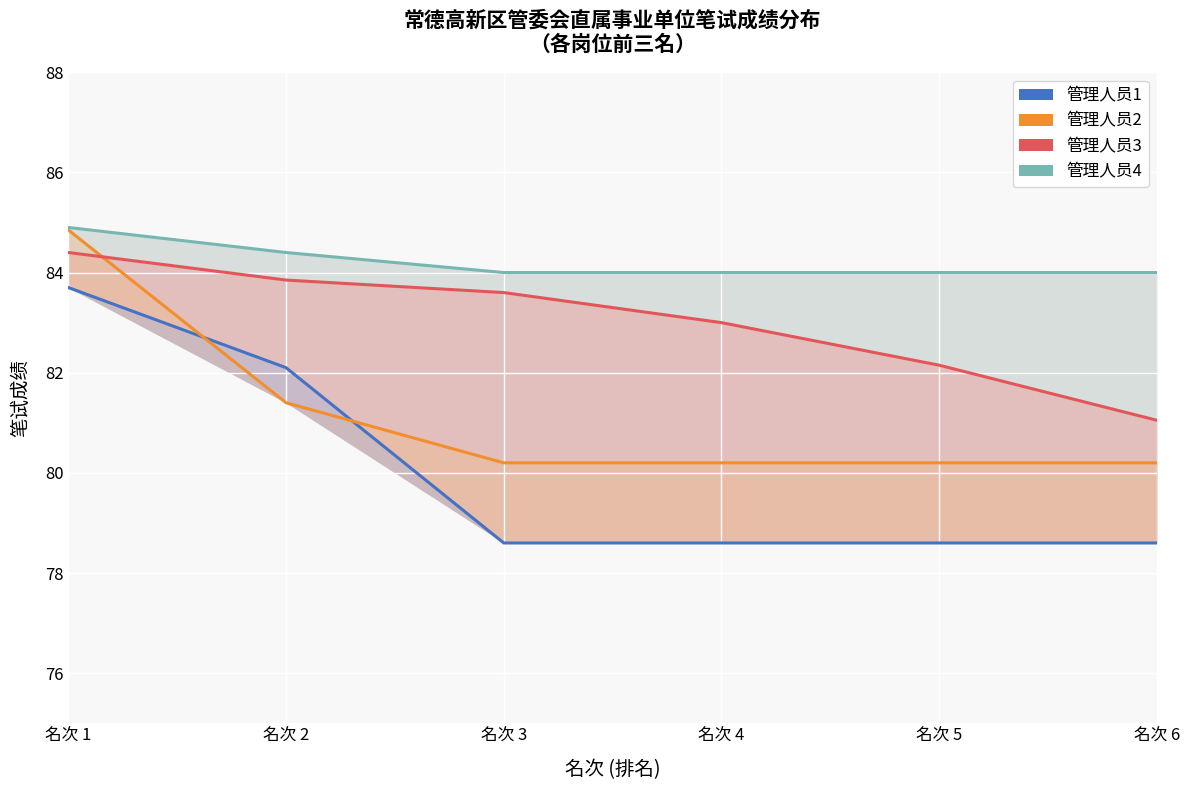

What is the difference between the 管理人员2 values at 名次 4 and 名次 2?

1.2